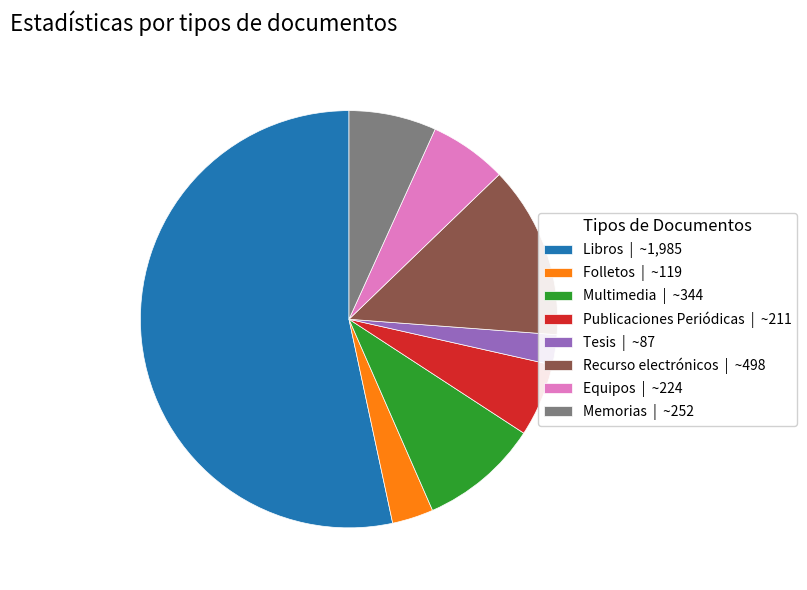

Between Libros | ~1,985 and Tesis | ~87, which is larger?

Libros | ~1,985